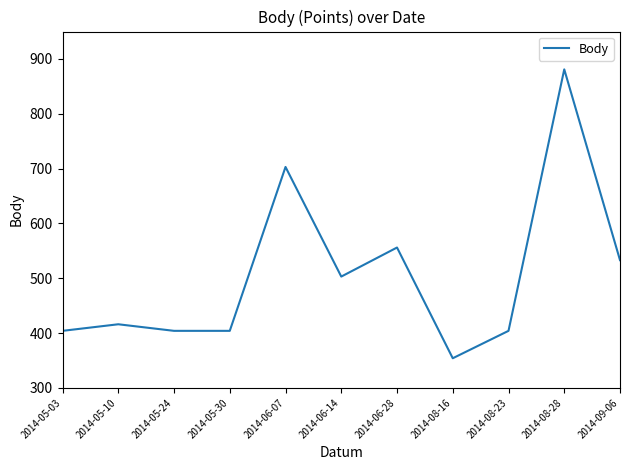

What is the difference between the values at 2014-06-07 and 2014-09-06?

170